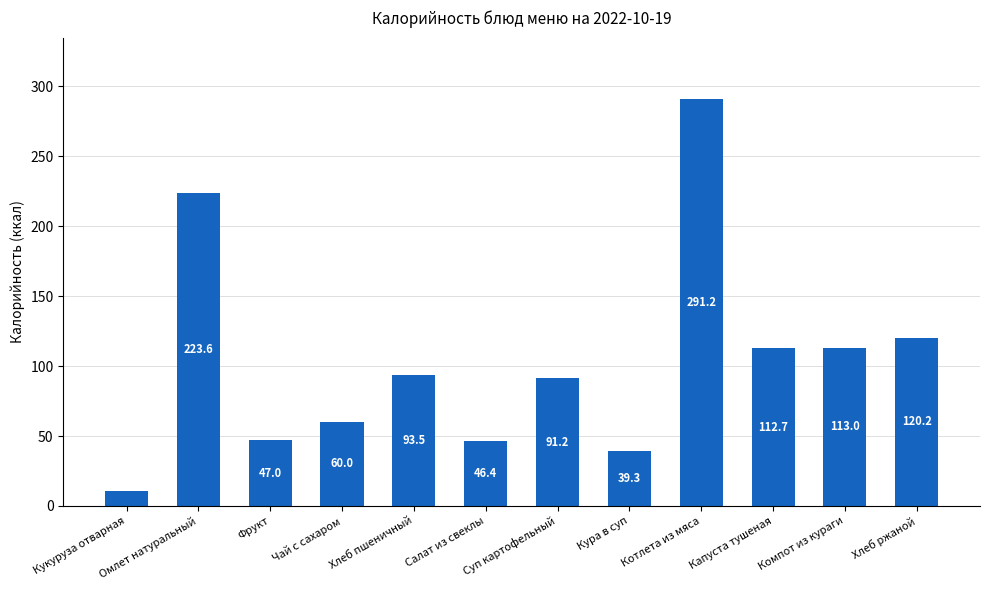

List the labels in order of value, smallest first.

Кукуруза отварная, Кура в суп, Салат из свеклы, Фрукт, Чай с сахаром, Суп картофельный, Хлеб пшеничный, Капуста тушеная, Компот из кураги, Хлеб ржаной, Омлет натуральный, Котлета из мяса